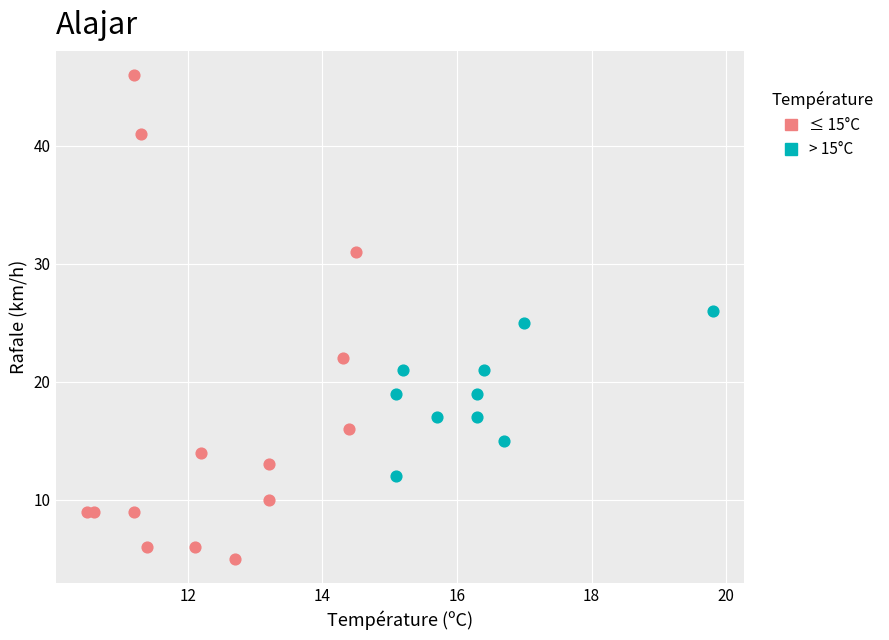

What are all the series names shown in the legend?

≤ 15°C, > 15°C